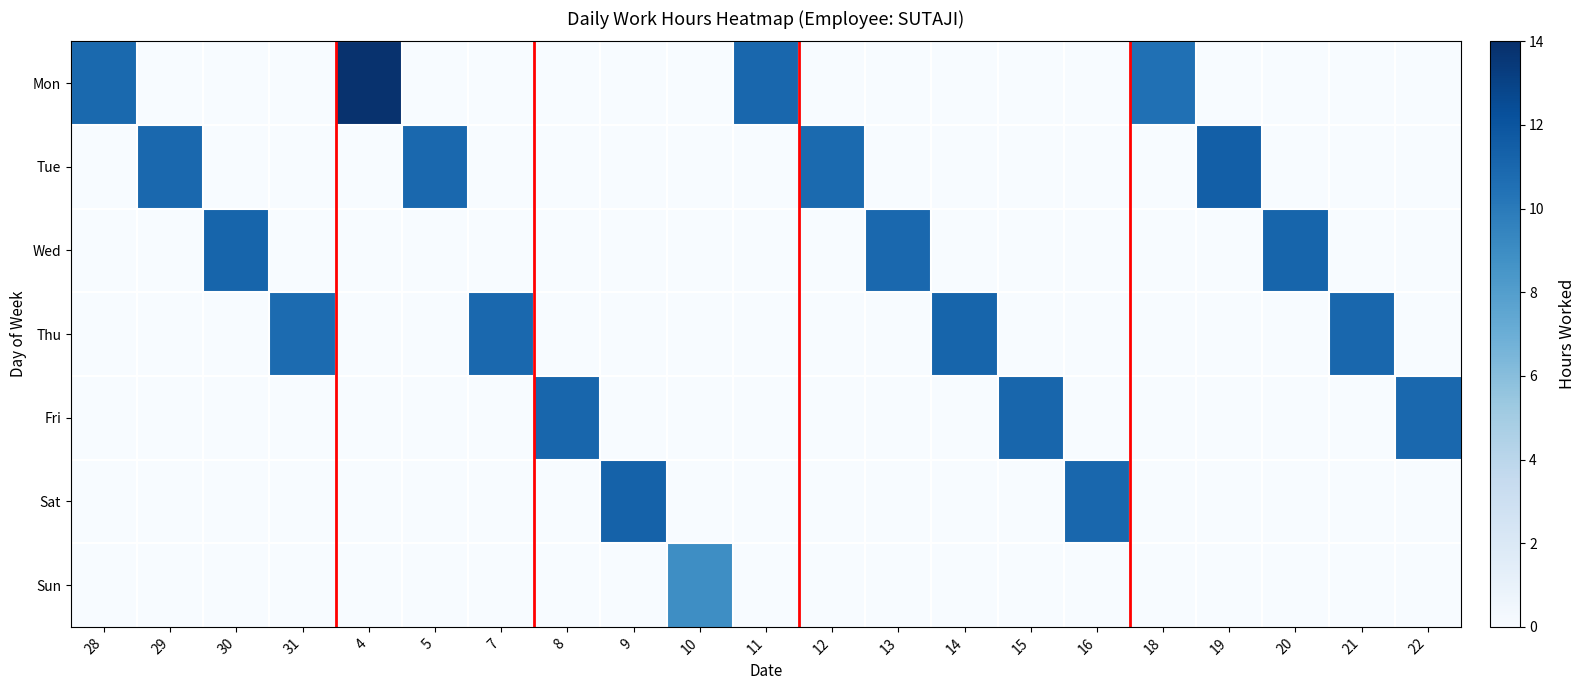

What is the spread (max minus min) of values at 7?

10.9